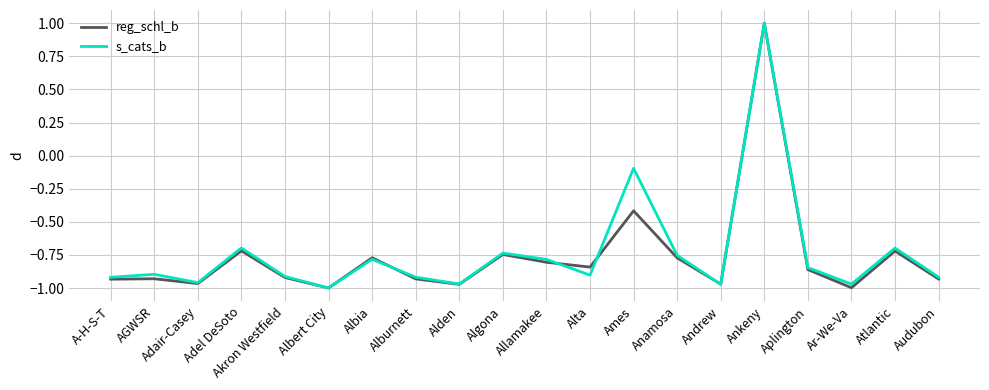

At which category is the sum across all series the highest?

Ankeny